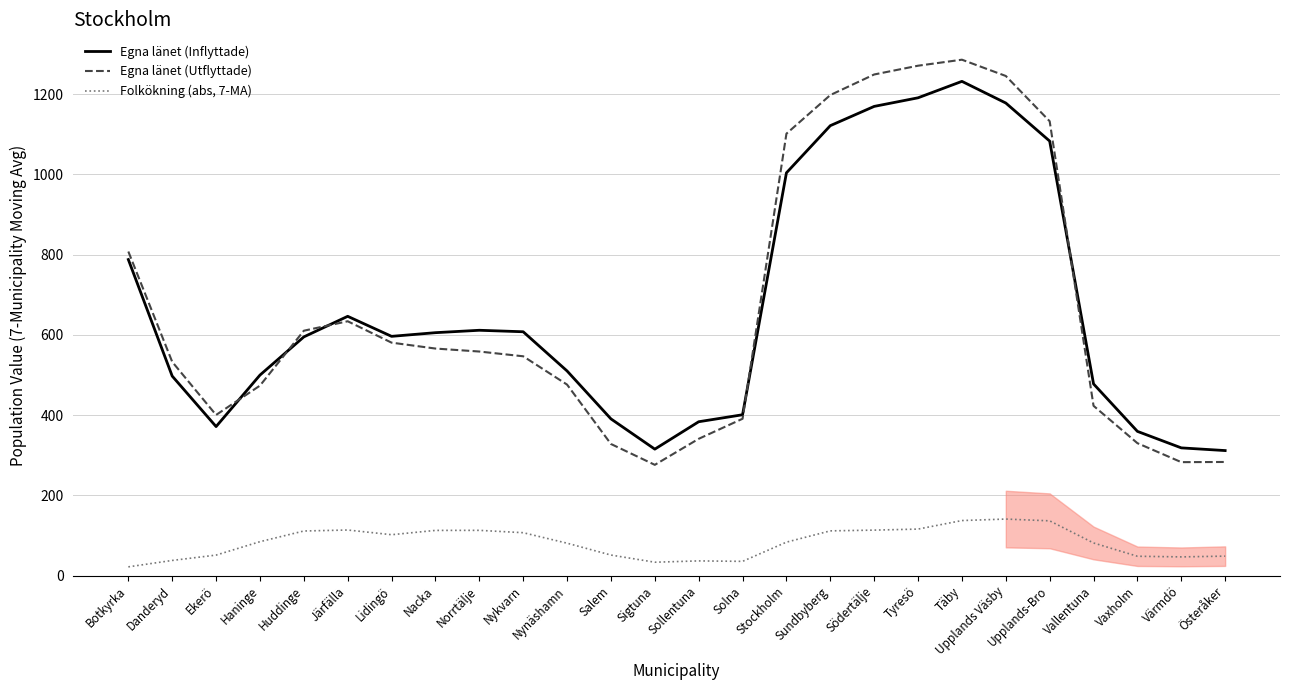

How many interior local valleys does the Egna länet (Inflyttade) series have?

3